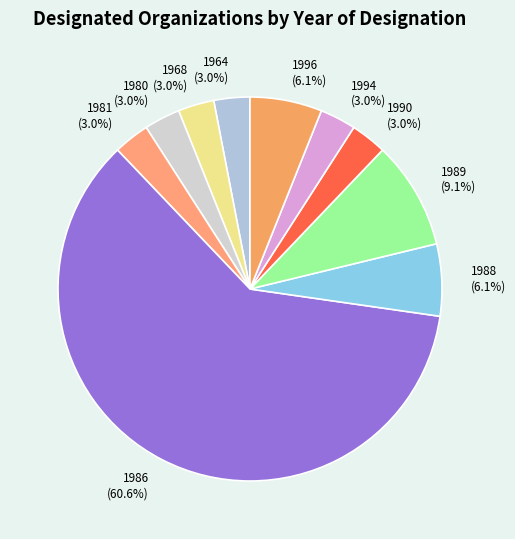

Does 1988 represent more than half of the total?

No